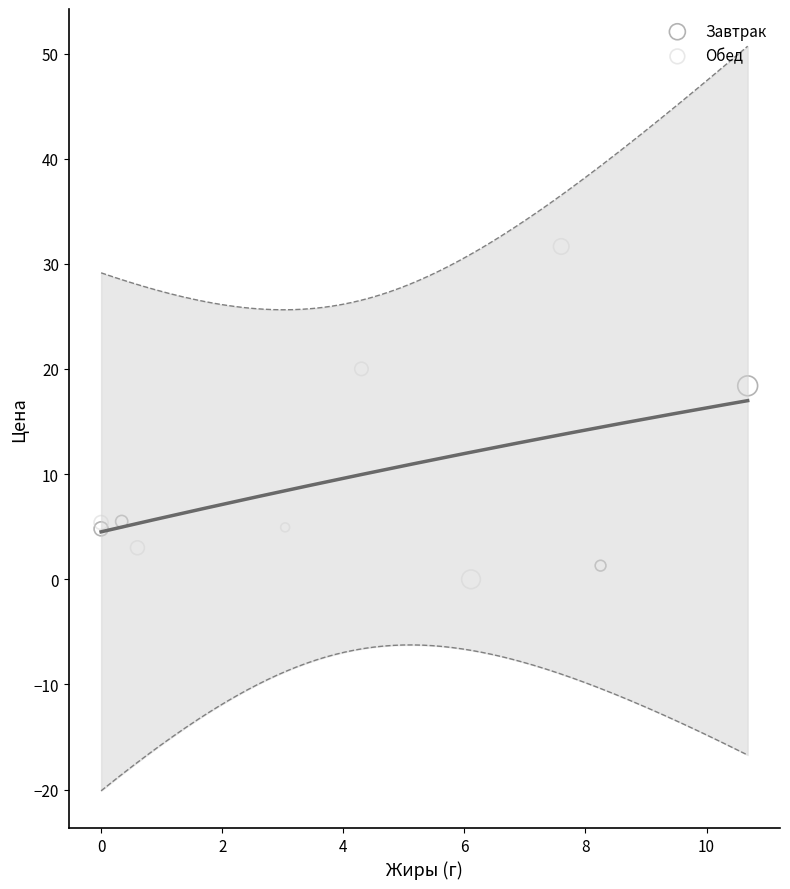

Which series has the largest Y range (max minus min)?

Обед